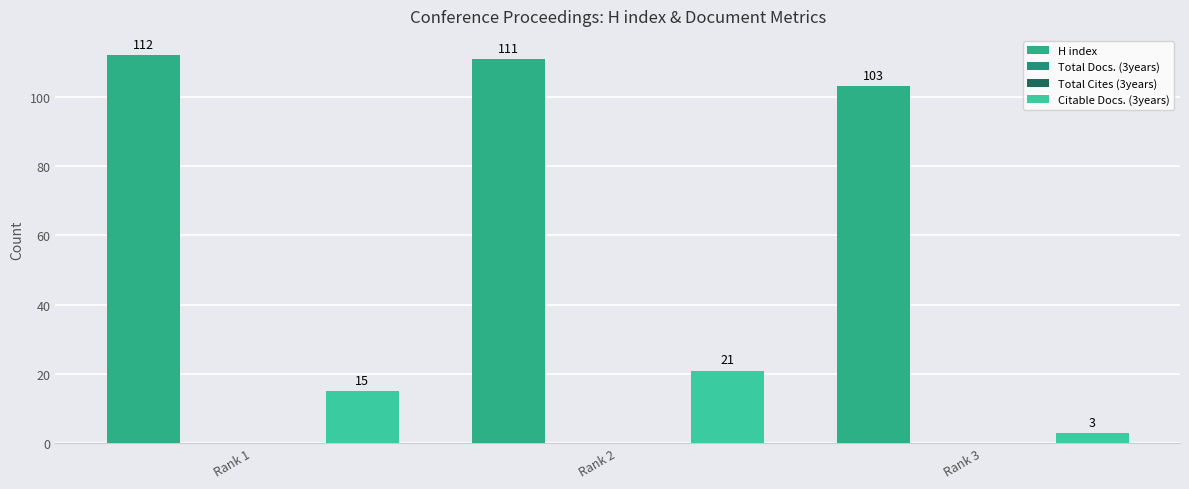

What is the difference between the H index values at Rank 2 and Rank 1?

1